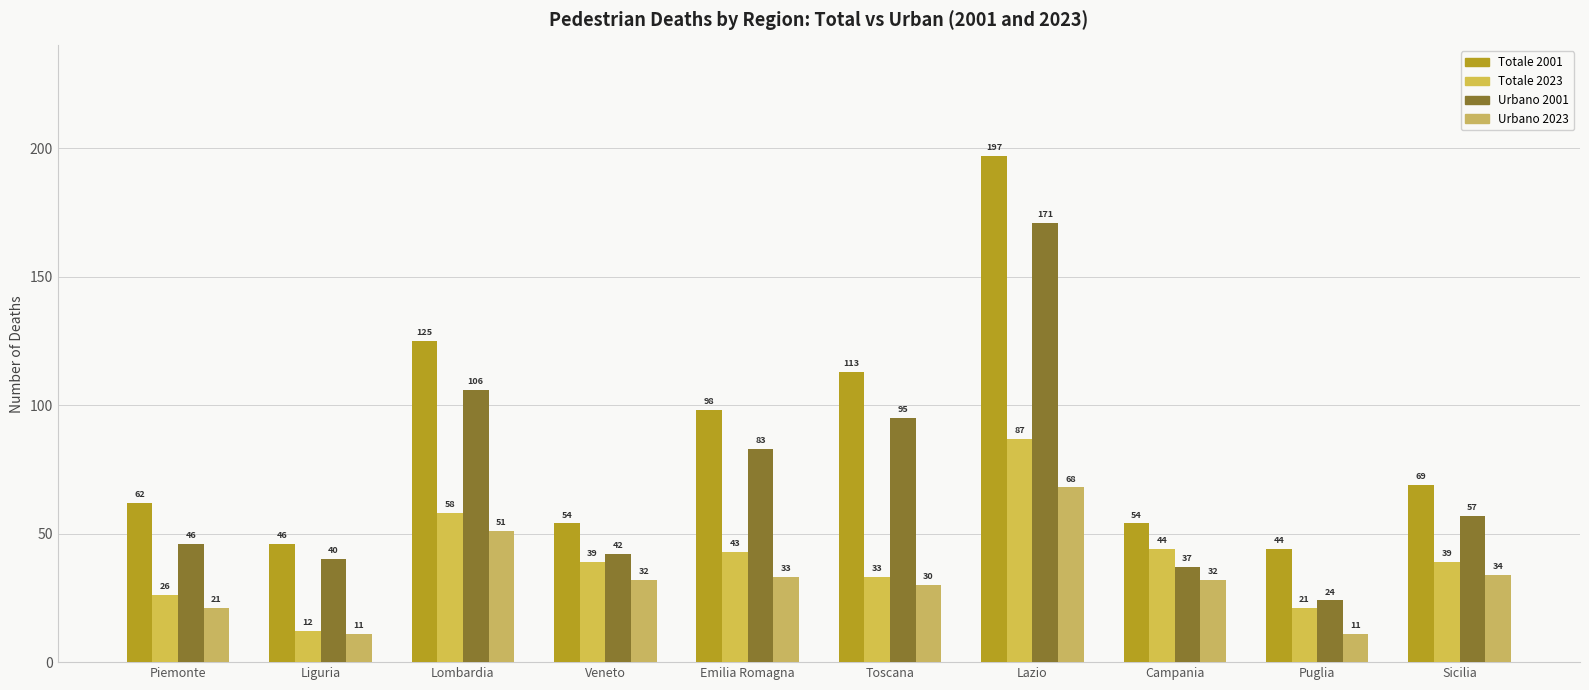

Which has a higher value, Lombardia or Puglia?

Lombardia